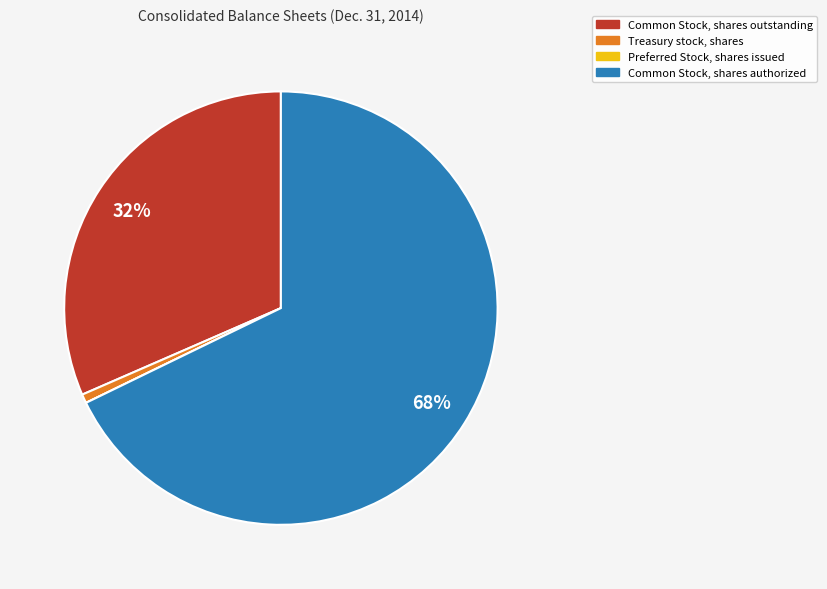

Which slice is the largest?

Common Stock, shares authorized